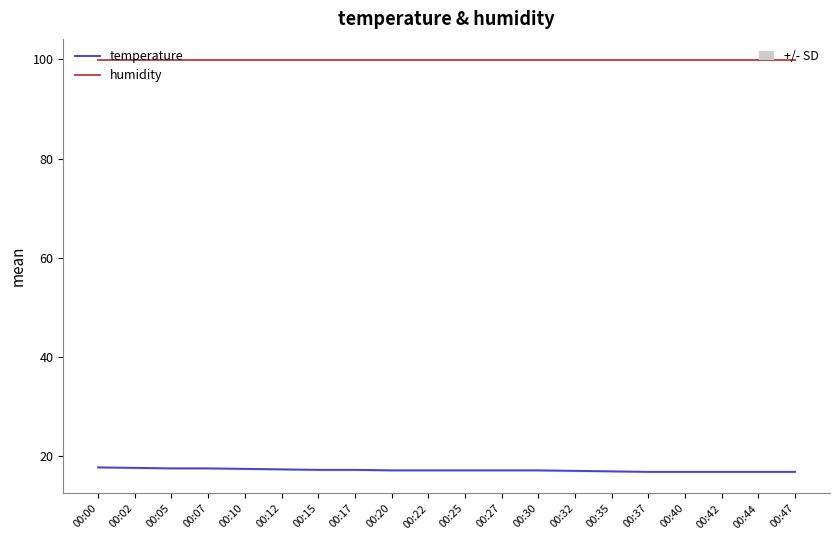

True or false: humidity and temperature intersect in this chart.

False